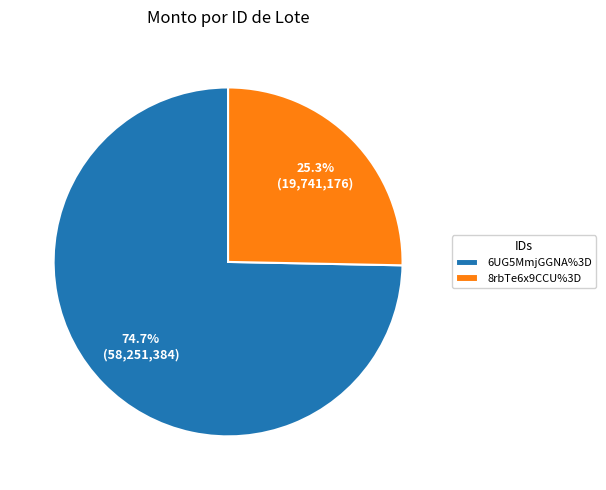

Which has a higher value, 6UG5MmjGGNA%3D or 8rbTe6x9CCU%3D?

6UG5MmjGGNA%3D